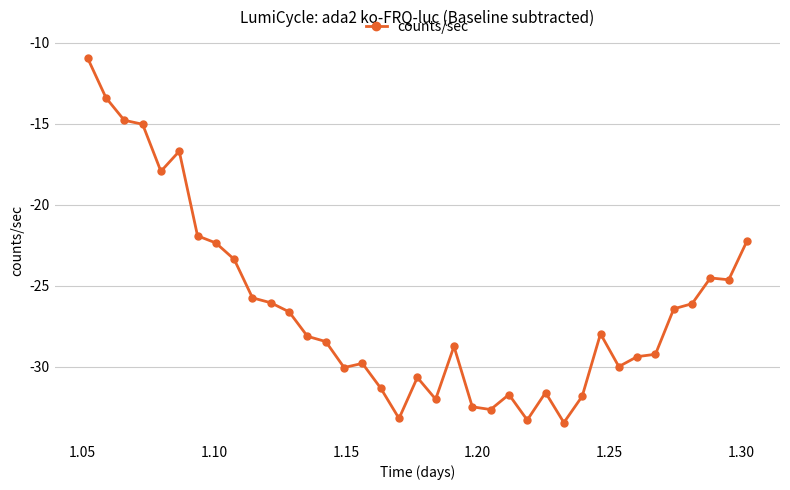

What is the greatest value displayed?

-10.9